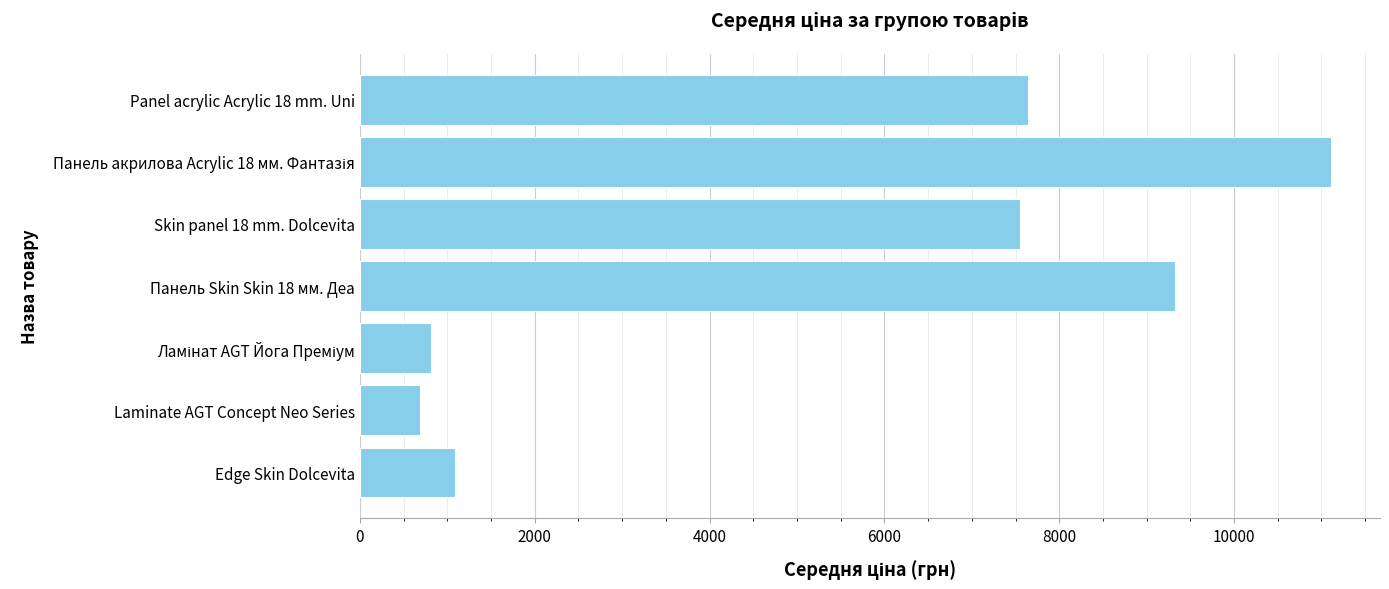

Reading bottom to top, what are all the values shown in this chart?

1088.0	689.1	813.0	9321.4	7545.9	11113.6	7641.9